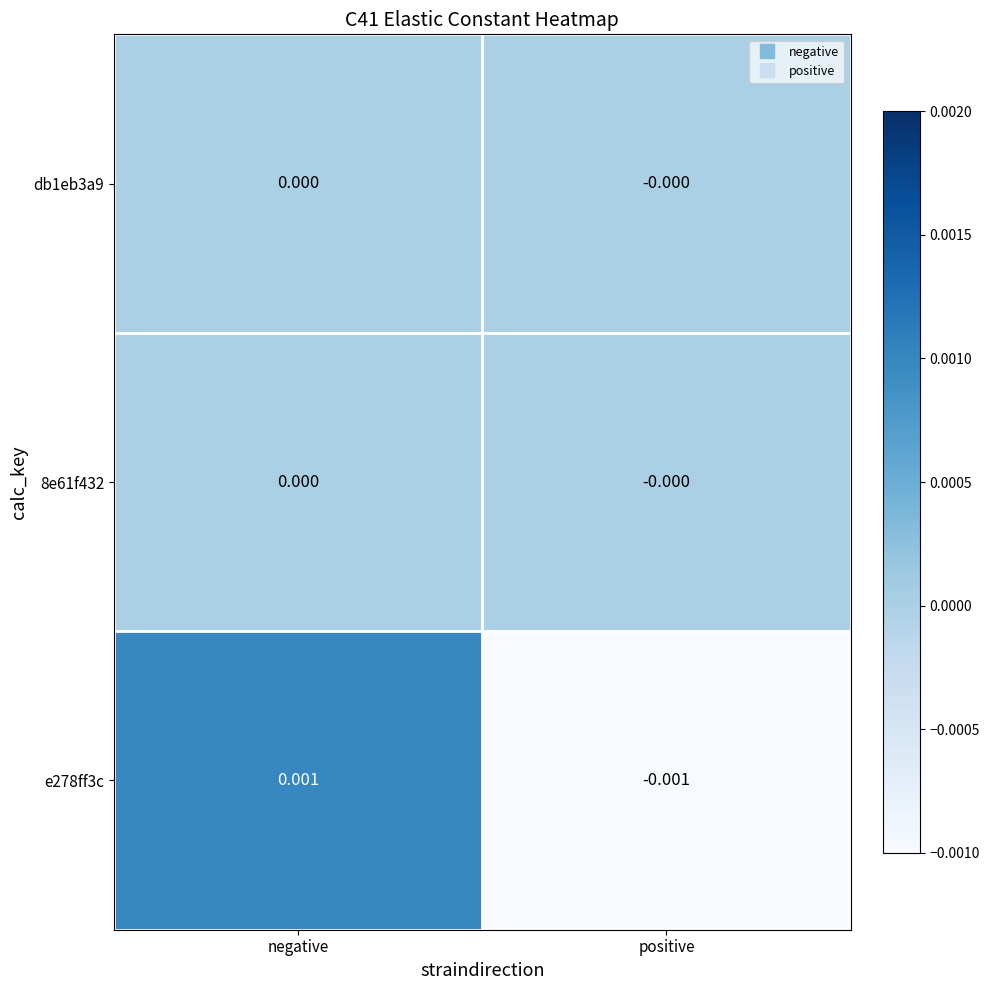

At which label does e278ff3c first exceed 0?

negative